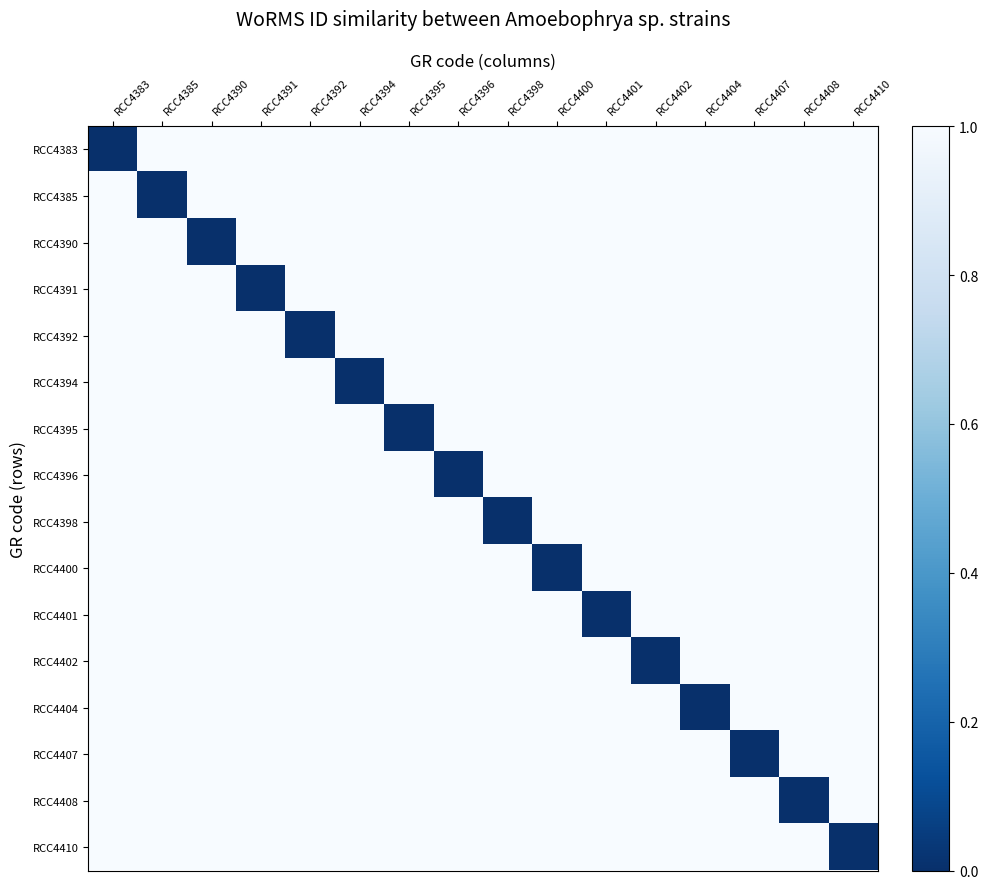

Is the value of RCC4398 at RCC4400 greater than the value of RCC4401 at RCC4398?

No